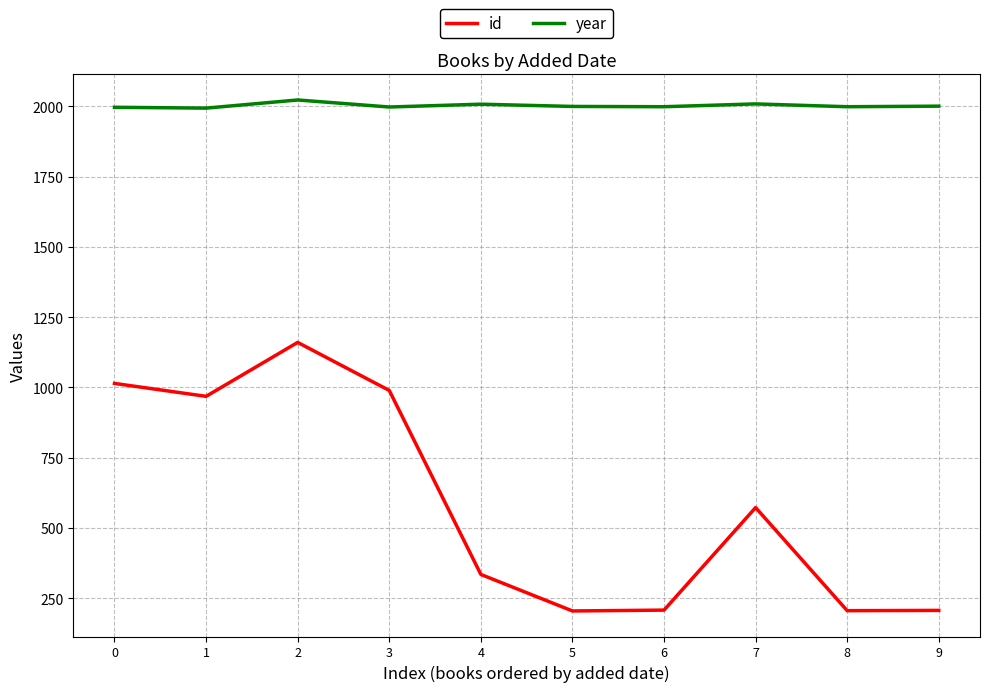

Rank the series by their maximum value, from highest to lowest.

year, id